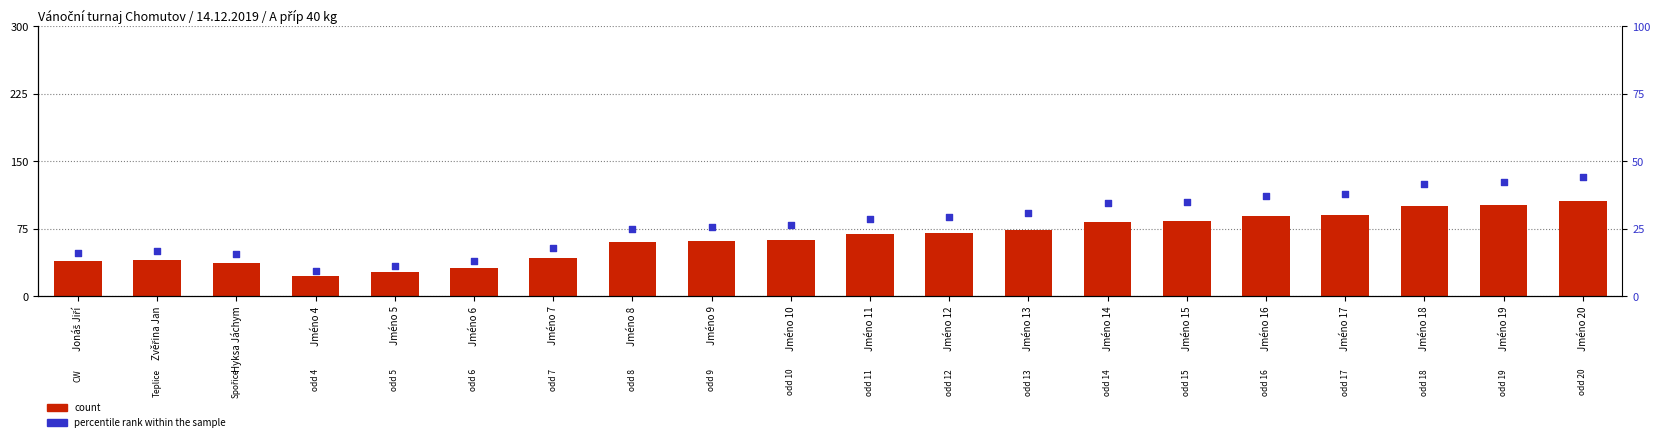

At which category is the sum across all series the highest?

Jméno 20